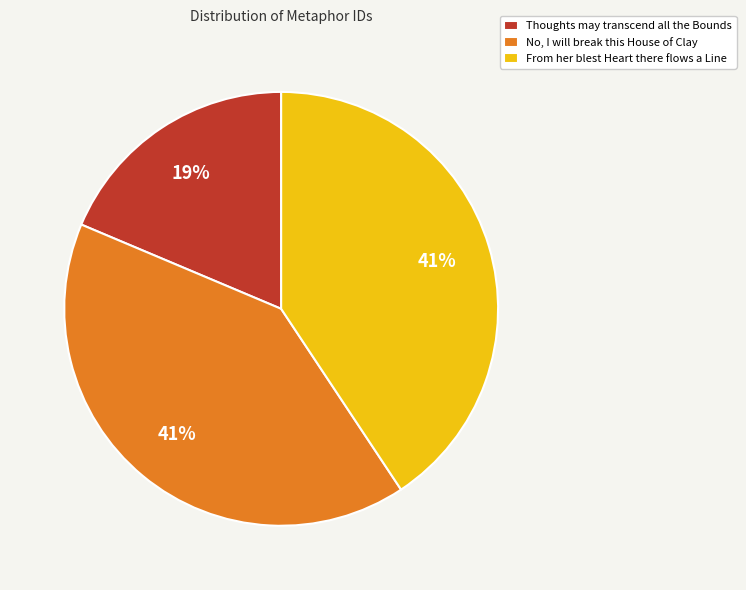

Count the number of slices in the pie.

3